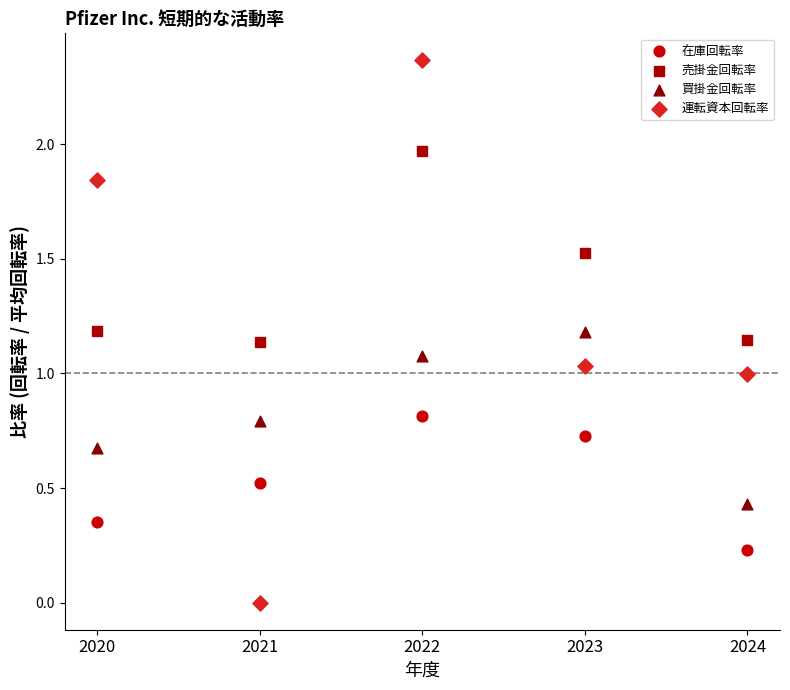

What is the X range (max minus min) for the scatter plot?

4.0